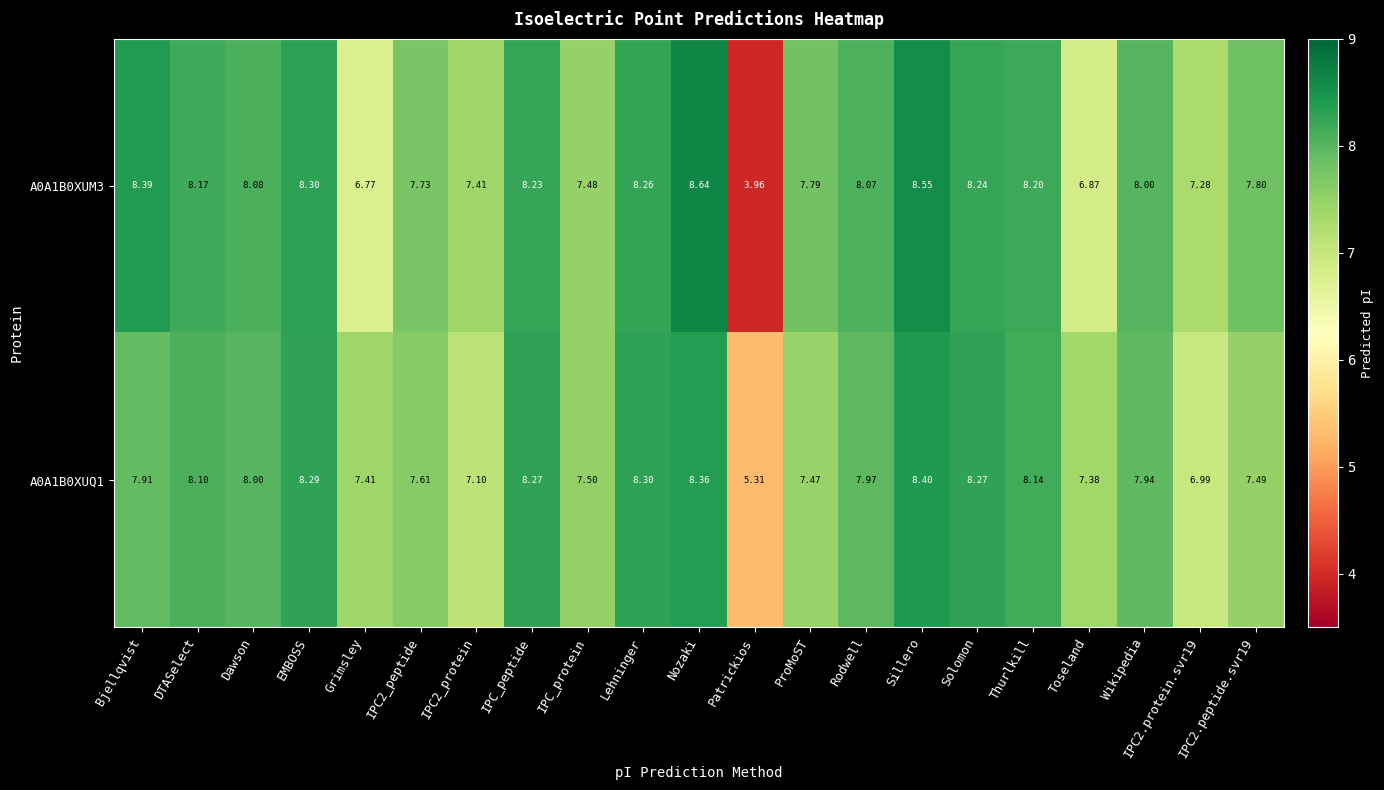

Which label corresponds to the largest value in the chart?

Nozaki